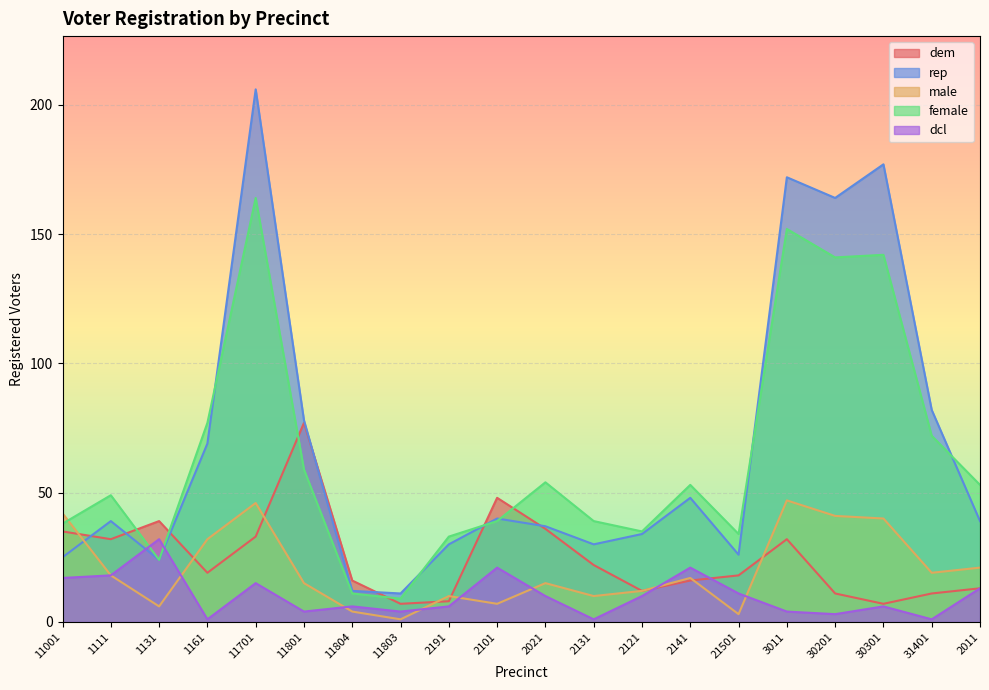

Which has a higher value, 30301 or 11803?

30301